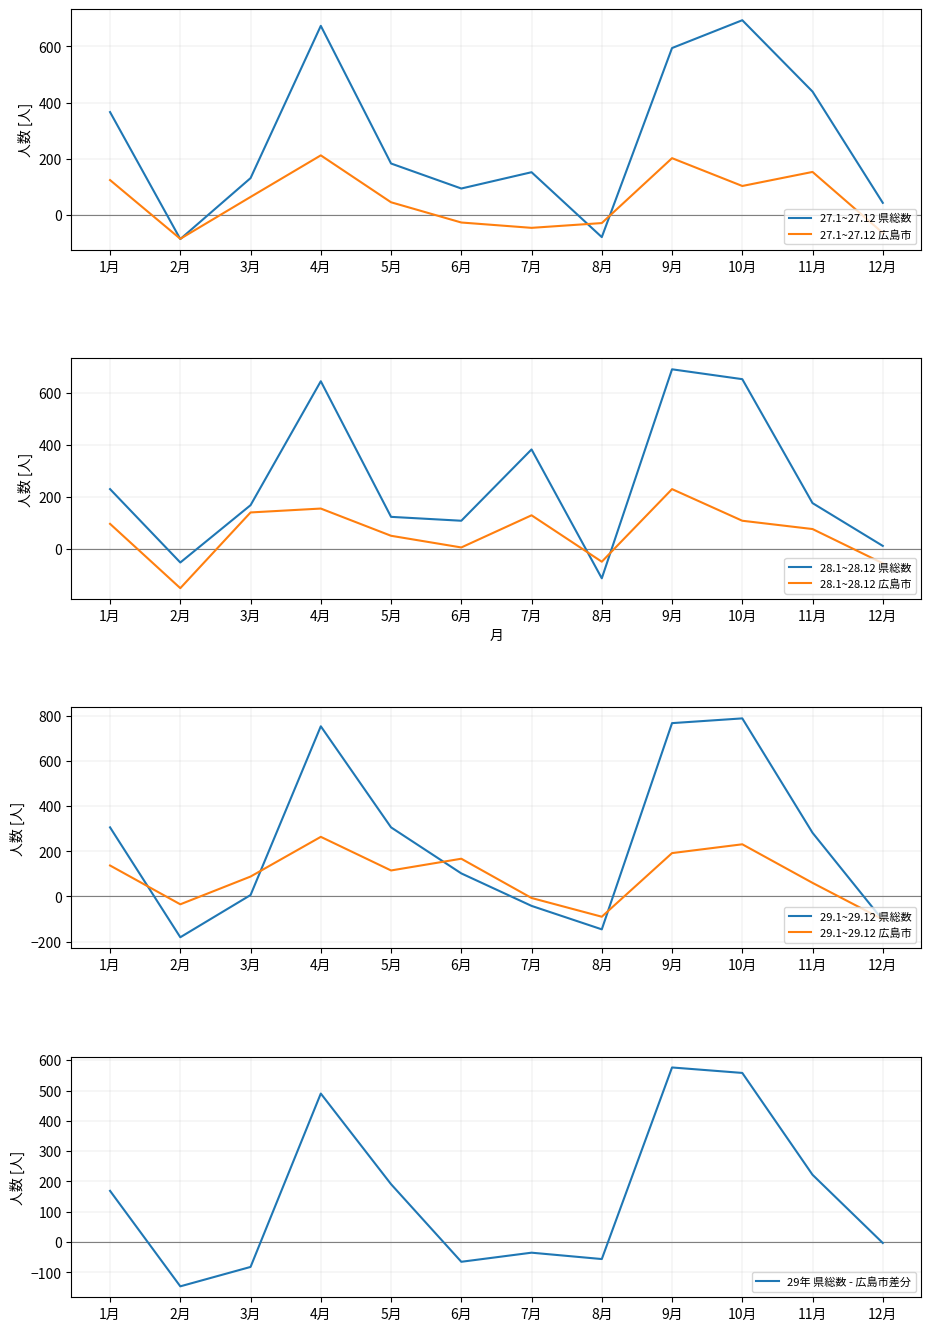

What is the lowest value of the 27.1~27.12 広島市 series?

-85